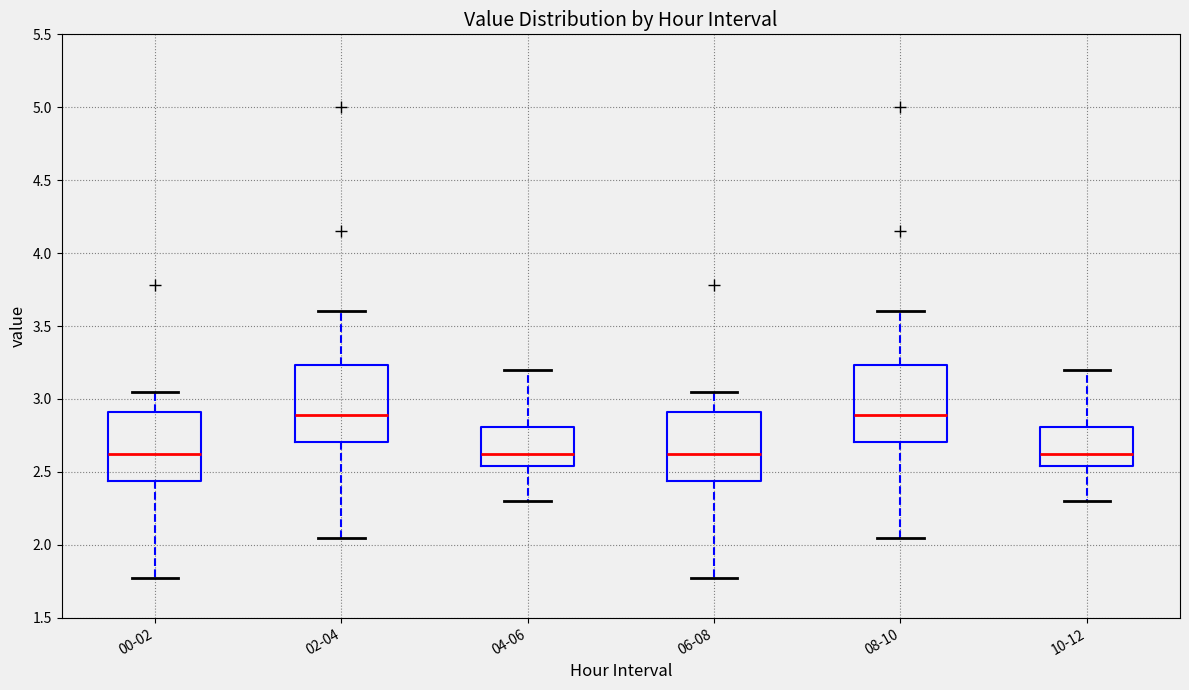

Reading left to right, transcribe this box plot: for each box, give where its median line is, the range the box spans, and where its two whiskers end, as read against the y-axis. The values are not printed on the chart, so give them approximately, as read against the axis.

00-02: median 2.65, box 2.45 to 2.90, whiskers 1.75 to 3.05
02-04: median 2.90, box 2.70 to 3.25, whiskers 2.05 to 3.60
04-06: median 2.65, box 2.55 to 2.80, whiskers 2.30 to 3.20
06-08: median 2.65, box 2.45 to 2.90, whiskers 1.75 to 3.05
08-10: median 2.90, box 2.70 to 3.25, whiskers 2.05 to 3.60
10-12: median 2.65, box 2.55 to 2.80, whiskers 2.30 to 3.20